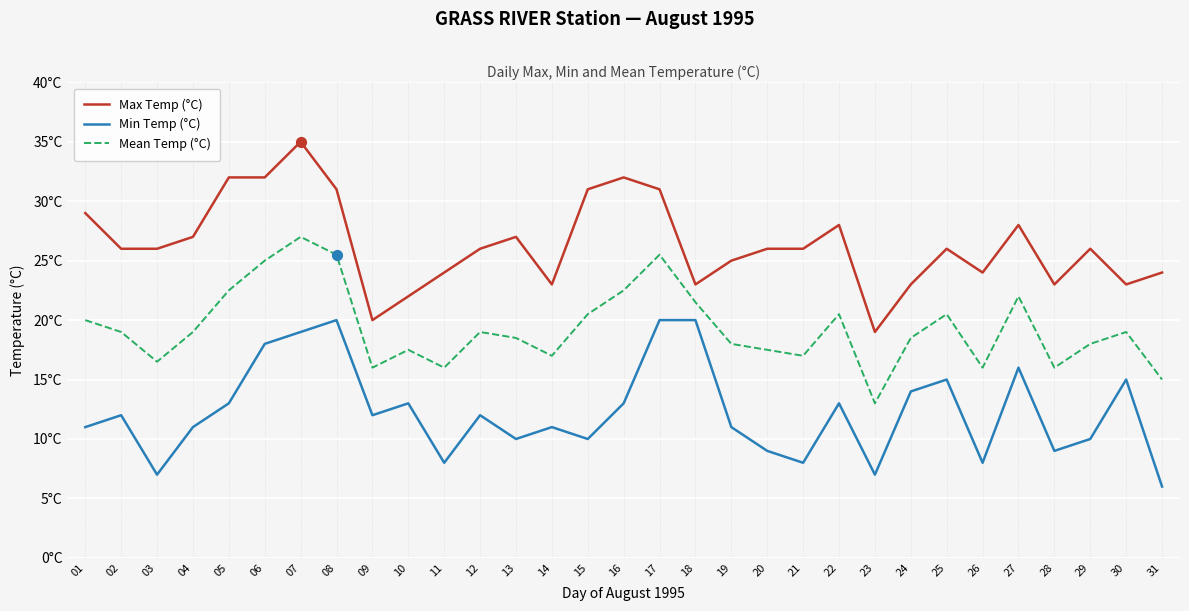

Which series has the largest total across all categories?

Max Temp (°C)